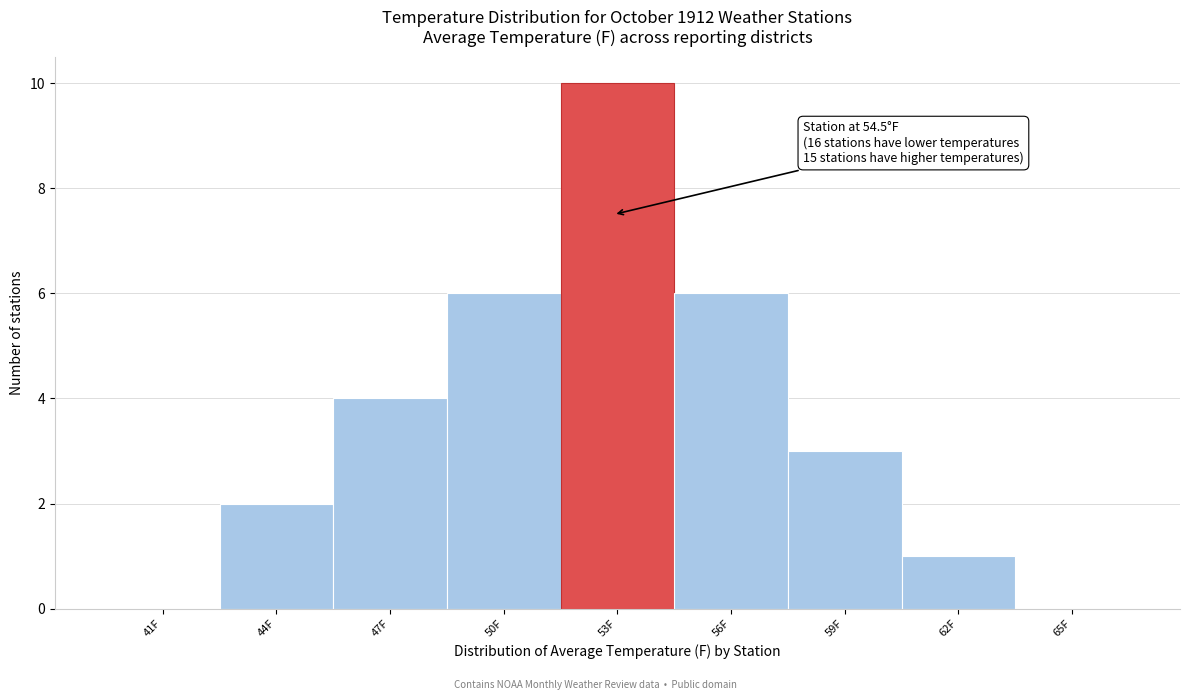

Reading left to right, transcribe all the data shown in this chart.

41F=0	44F=2	47F=4	50F=6	53F=10	56F=6	59F=3	62F=1	65F=0